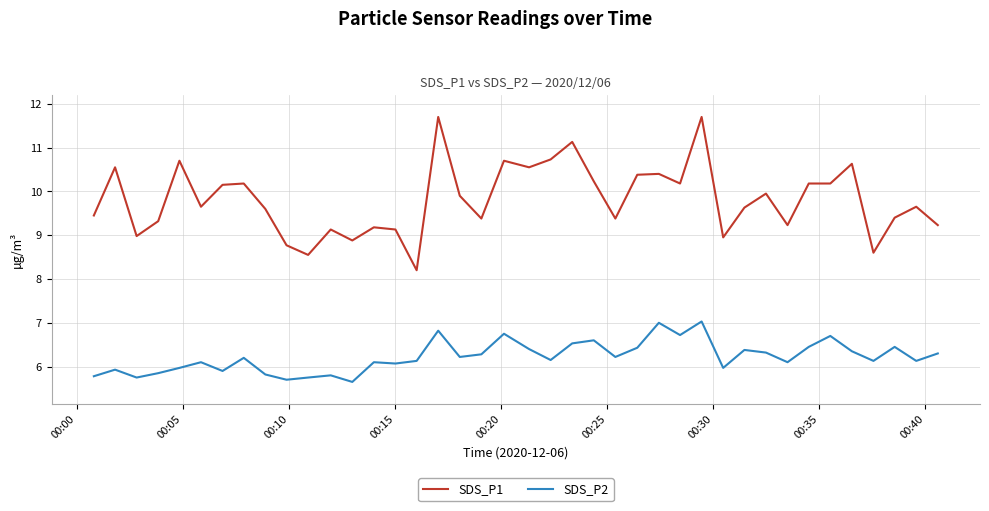

What is the difference between the maximum and minimum values in the SDS_P2 series?

1.4